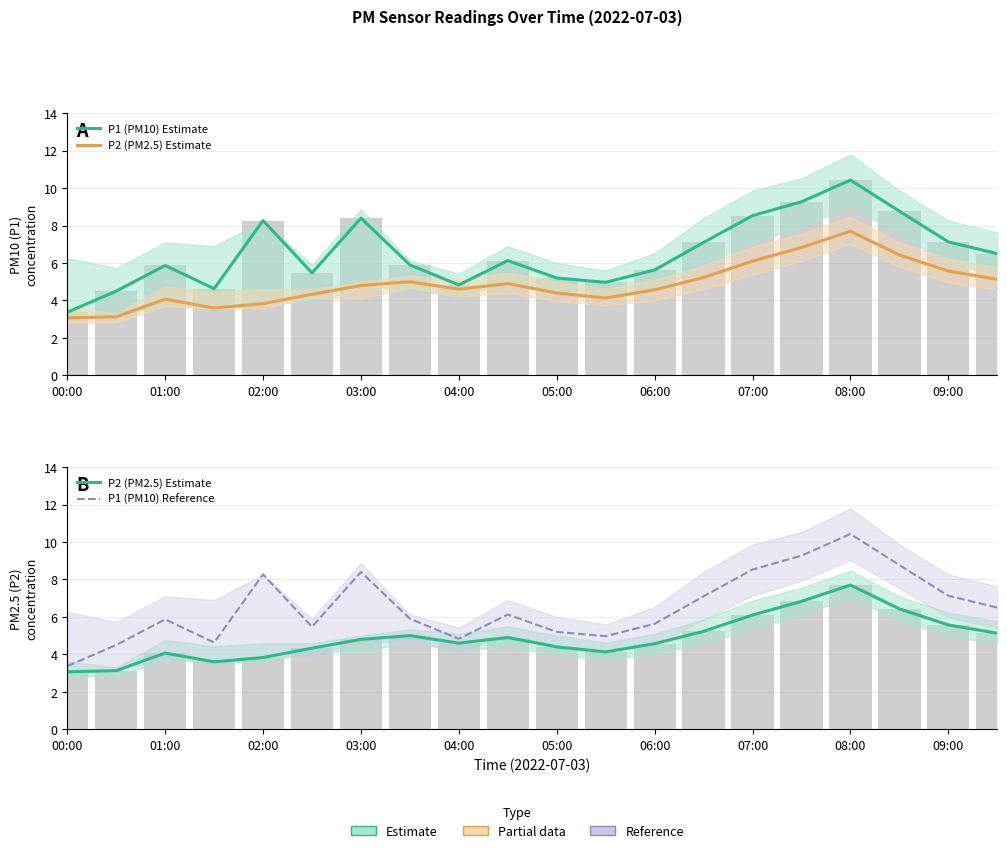

How many data points in P2 (PM2.5) Estimate are less than 4?

4